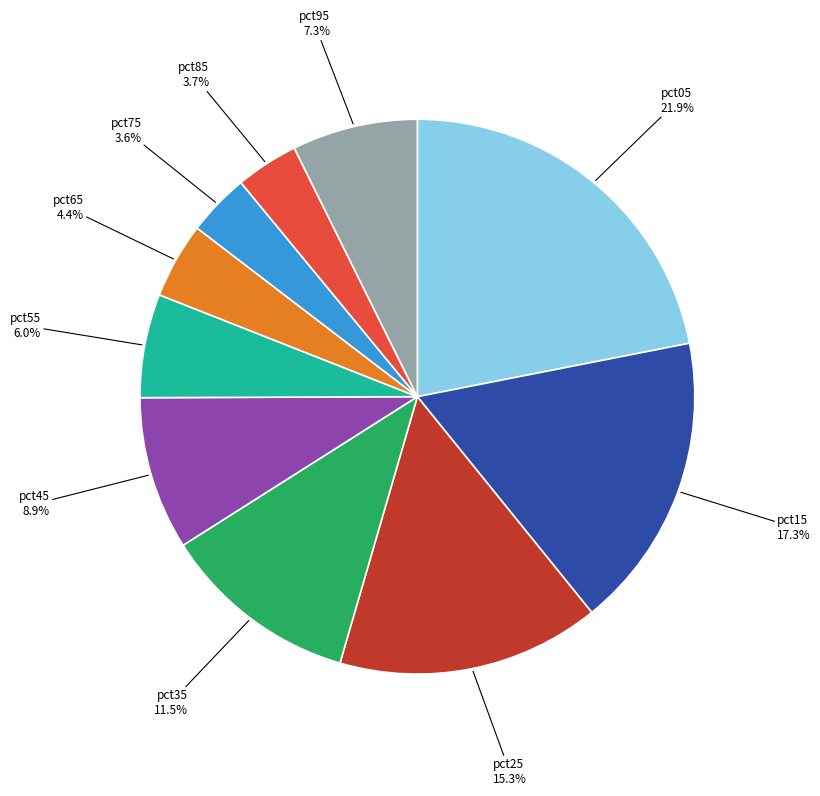

Does any single category account for the majority?

No